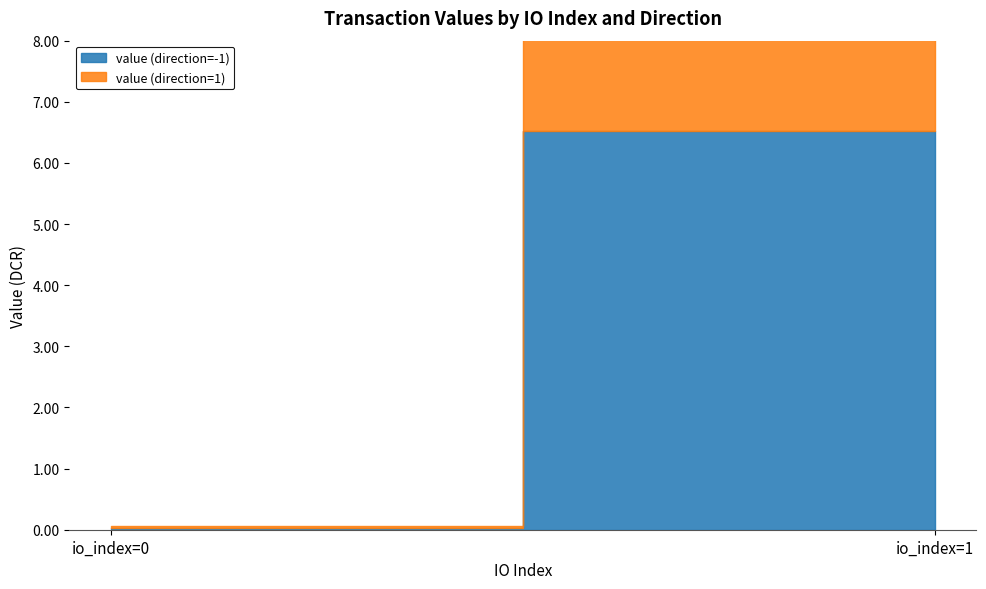

How many data points in value (direction=-1) are less than 6?

1